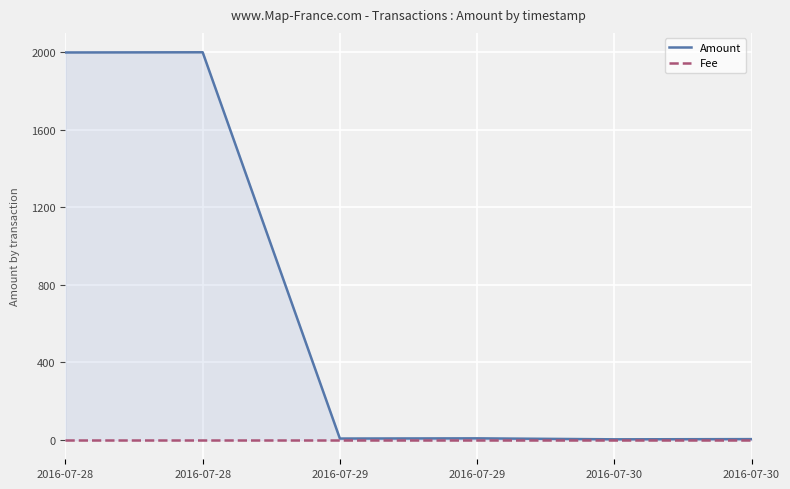

At which category is the sum across all series the highest?

2016-07-28